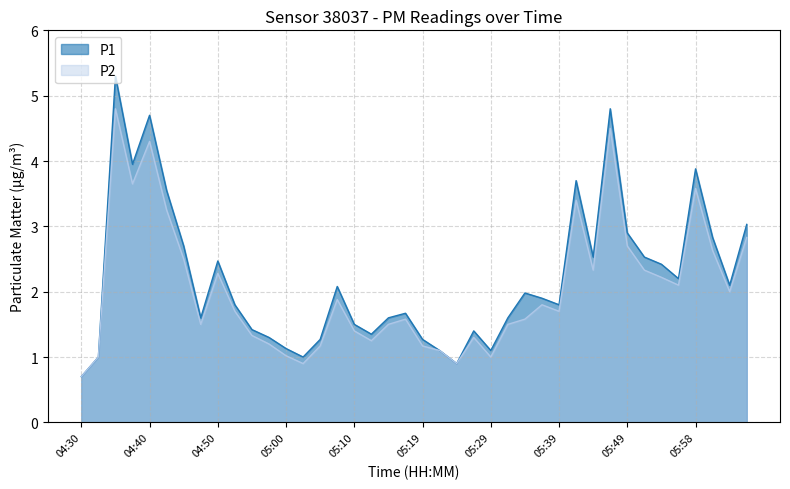

Reading left to right, extract all data points from this chart.

P1: 04:30=0.7	04:33=1.0	04:35=5.3	04:38=4.0	04:40=4.7	04:43=3.5	04:45=2.7	04:48=1.6	04:50=2.5	04:52=1.8	04:55=1.4	04:57=1.3	05:00=1.1	05:02=1.0	05:05=1.3	05:07=2.1	05:10=1.5	05:12=1.4	05:14=1.6	05:17=1.7	05:19=1.3	05:22=1.1	05:24=0.9	05:27=1.4	05:29=1.1	05:32=1.6	05:34=2.0	05:36=1.9	05:39=1.8	05:41=3.7	05:44=2.5	05:46=4.8	05:49=2.9	05:51=2.5	05:53=2.4	05:56=2.2	05:58=3.9	06:01=2.8	06:03=2.1	06:06=3.0
P2: 04:30=0.7	04:33=1.0	04:35=4.8	04:38=3.6	04:40=4.3	04:43=3.2	04:45=2.5	04:48=1.5	04:50=2.3	04:52=1.7	04:55=1.3	04:57=1.2	05:00=1.0	05:02=0.9	05:05=1.2	05:07=1.9	05:10=1.4	05:12=1.2	05:14=1.5	05:17=1.6	05:19=1.2	05:22=1.1	05:24=0.9	05:27=1.3	05:29=1.0	05:32=1.5	05:34=1.6	05:36=1.8	05:39=1.7	05:41=3.4	05:44=2.3	05:46=4.5	05:49=2.7	05:51=2.3	05:53=2.2	05:56=2.1	05:58=3.6	06:01=2.6	06:03=2.0	06:06=2.8